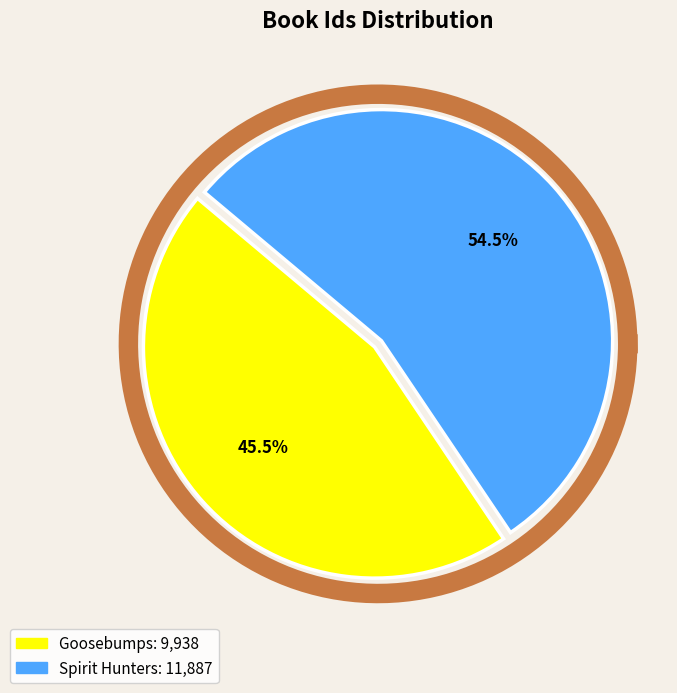

To the nearest percent, what is the difference between the largest and smallest slice percentages?

9%